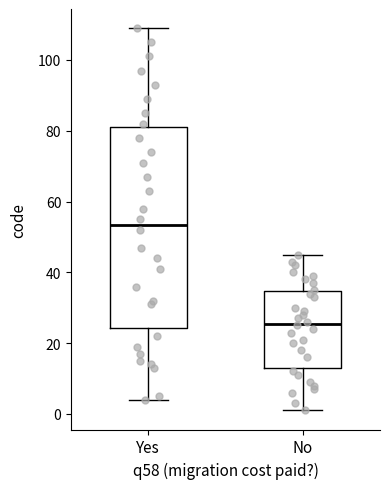

Which box is the tallest, from its lower edge to its upper edge?

Yes